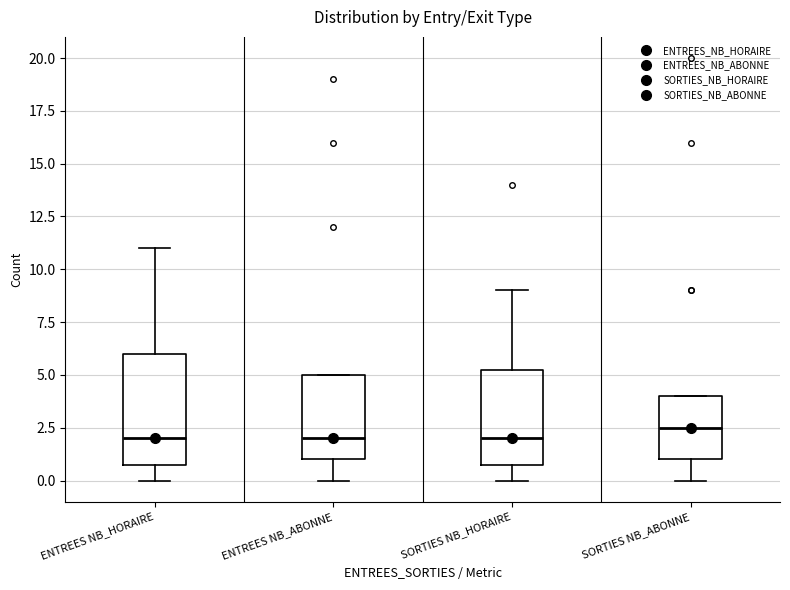

Reading left to right, transcribe this box plot: for each box, give where its median line is, the range the box spans, and where its two whiskers end, as read against the y-axis. The values are not printed on the chart, so give them approximately, as read against the axis.

ENTREES NB_HORAIRE: median 2.0, box 1.0 to 6.0, whiskers 0.0 to 11.0
ENTREES NB_ABONNE: median 2.0, box 1.0 to 5.0, whiskers 0.0 to 5.0
SORTIES NB_HORAIRE: median 2.0, box 1.0 to 5.5, whiskers 0.0 to 9.0
SORTIES NB_ABONNE: median 2.5, box 1.0 to 4.0, whiskers 0.0 to 4.0